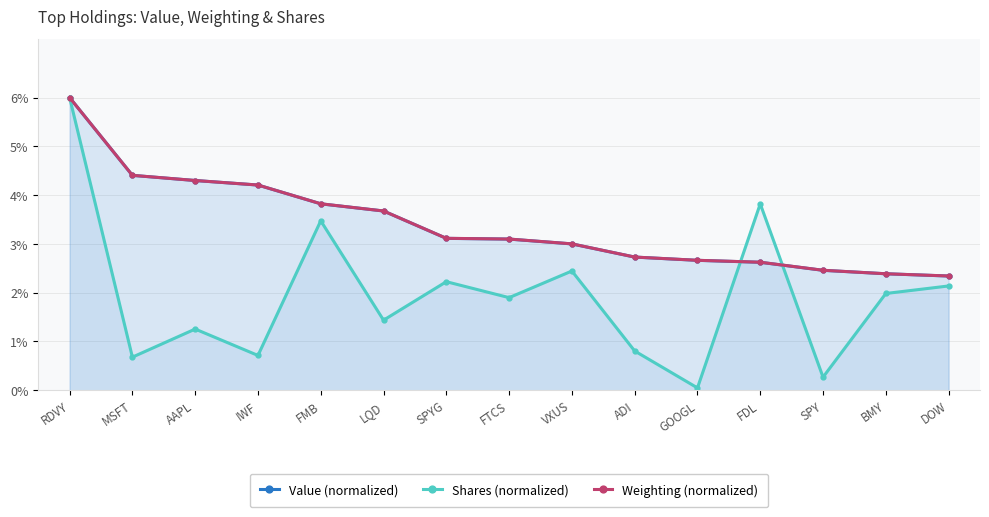

How many times do Weighting (normalized) and Shares (normalized) cross each other?

2